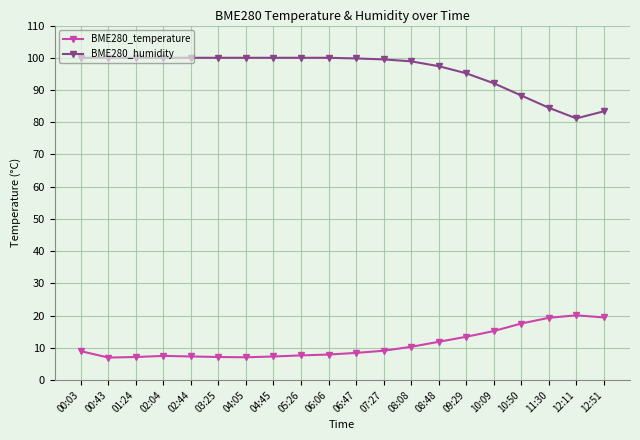

List the series in order of their peak value, lowest first.

BME280_temperature, BME280_humidity